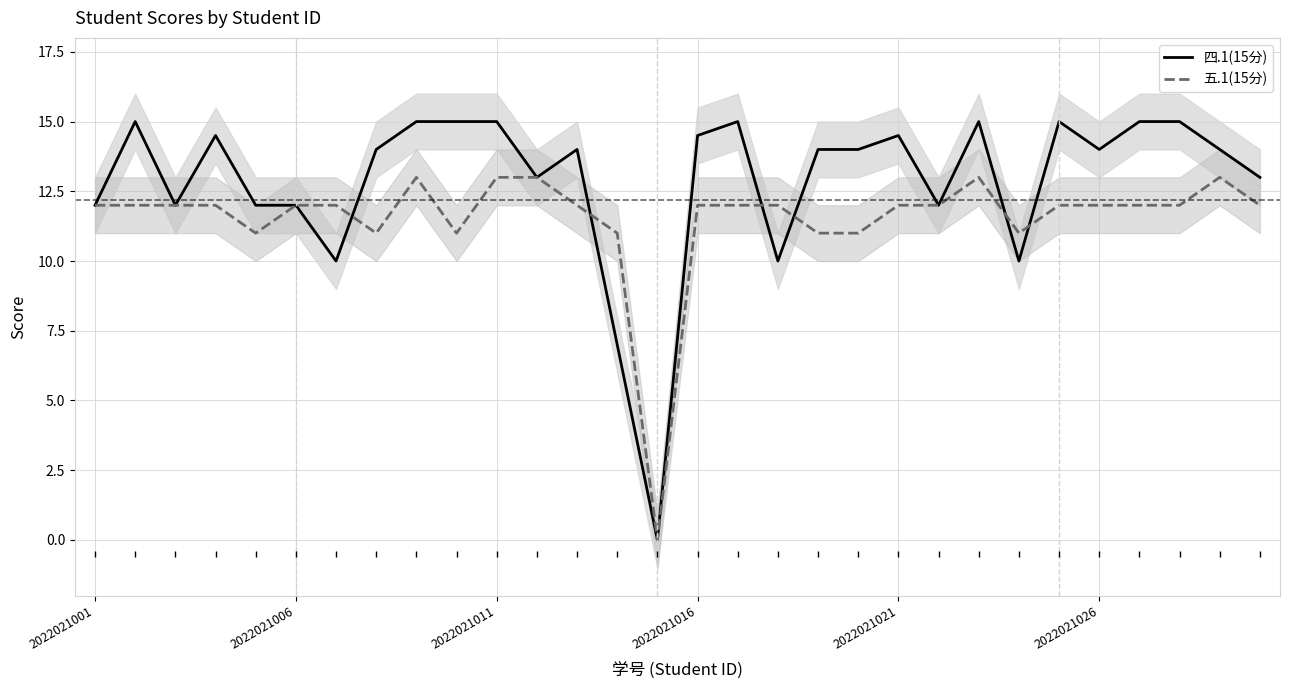

Which series has the widest spread of values?

四.1(15分)